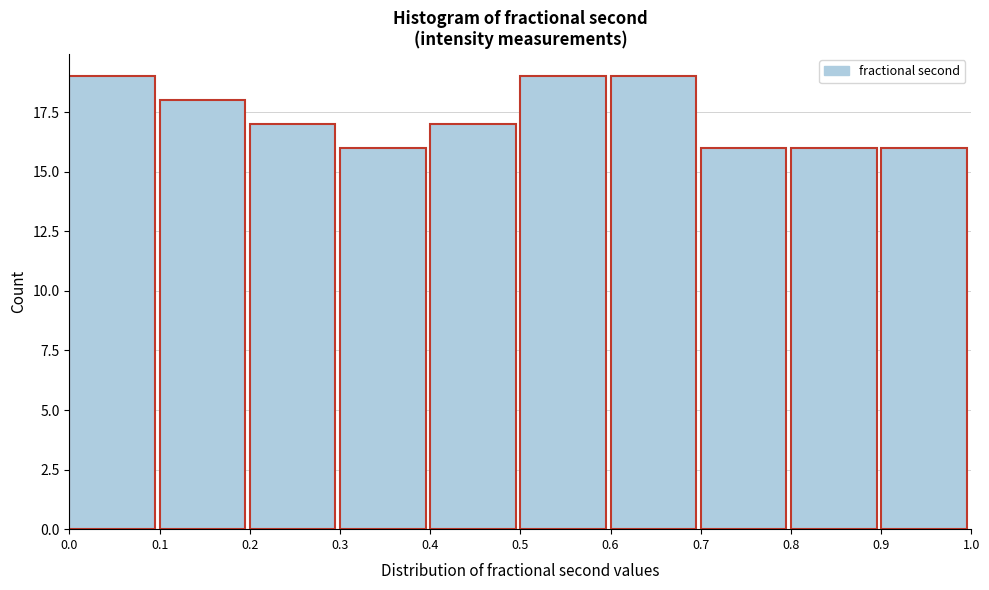

What is the height of the bar covering 0.4 to 0.5 on the x-axis? The values are not printed on the chart, so give them approximately, as read against the axis.

17